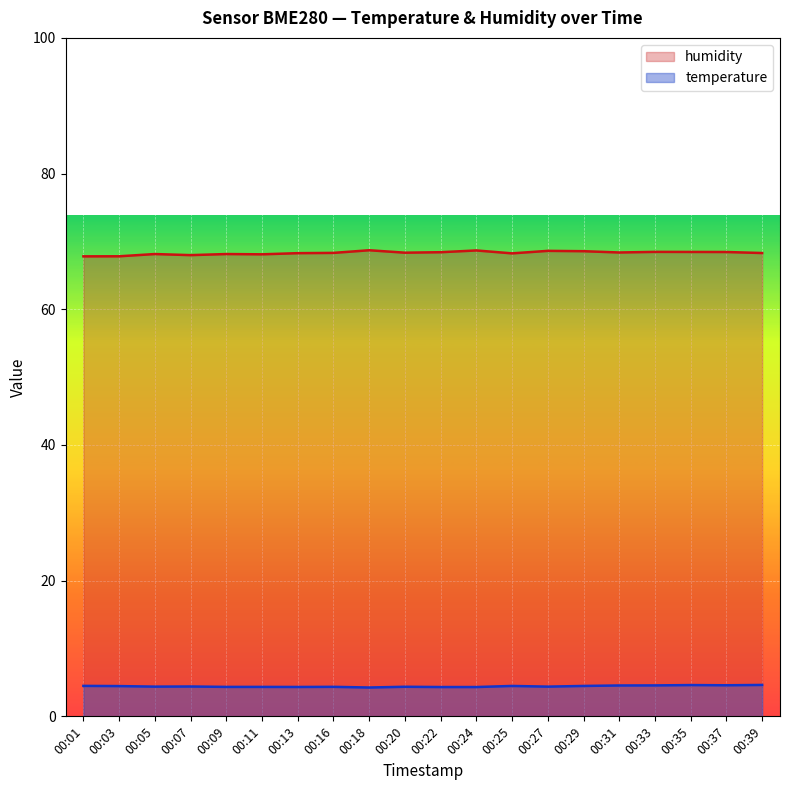

Reading left to right, extract all data points from this chart.

temperature: 00:01=4.5	00:03=4.5	00:05=4.4	00:07=4.4	00:09=4.3	00:11=4.3	00:13=4.3	00:16=4.3	00:18=4.2	00:20=4.4	00:22=4.3	00:24=4.3	00:25=4.5	00:27=4.4	00:29=4.5	00:31=4.5	00:33=4.6	00:35=4.6	00:37=4.6	00:39=4.6
humidity: 00:01=67.8	00:03=67.8	00:05=68.1	00:07=68.0	00:09=68.1	00:11=68.1	00:13=68.3	00:16=68.3	00:18=68.7	00:20=68.3	00:22=68.4	00:24=68.7	00:25=68.2	00:27=68.6	00:29=68.6	00:31=68.4	00:33=68.5	00:35=68.5	00:37=68.4	00:39=68.3